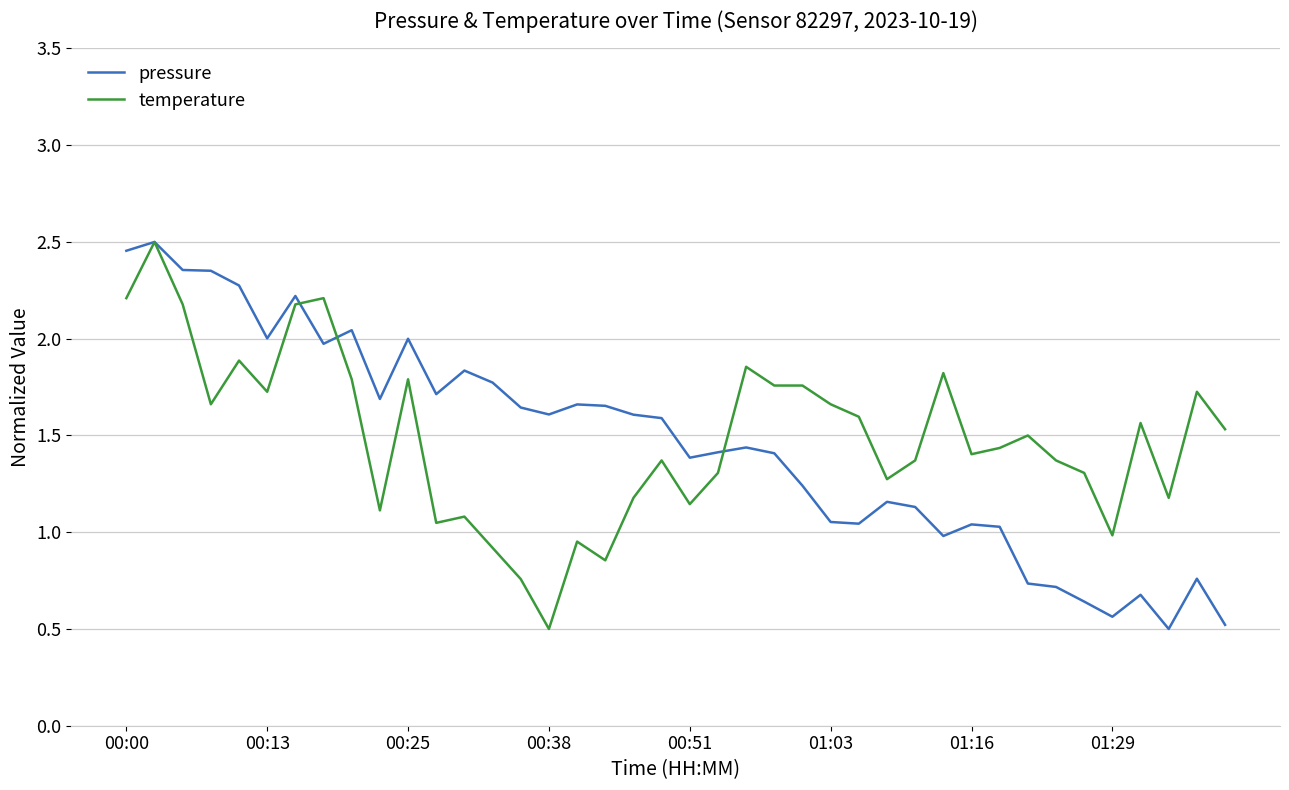

What is the smallest value displayed?

0.5